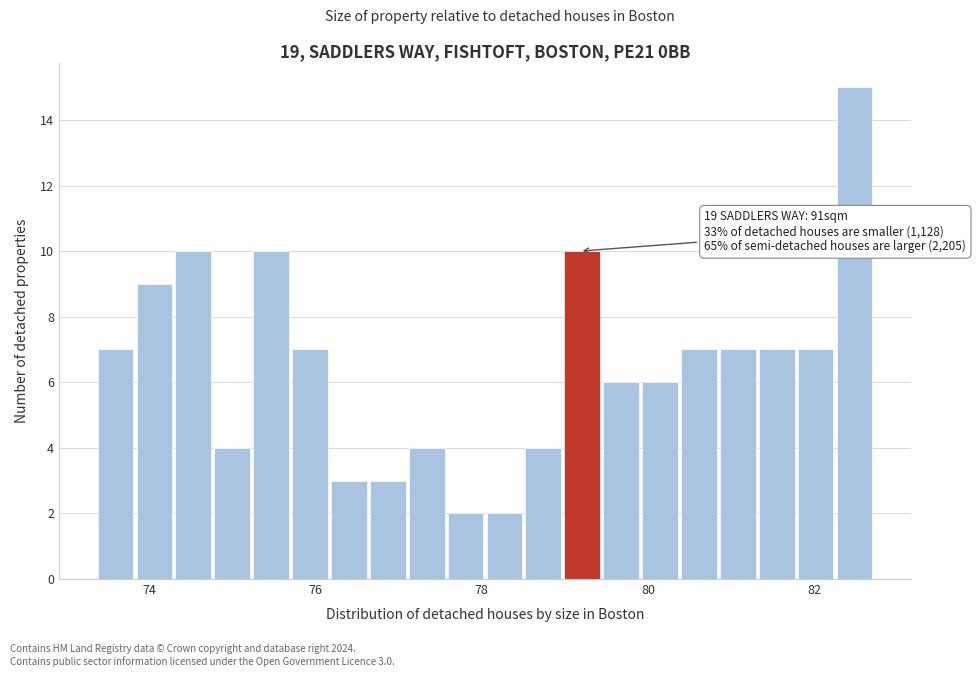

Around what value on the x-axis is the tallest bar? Give the approximate position of its centre, as read against the axis.

82.4